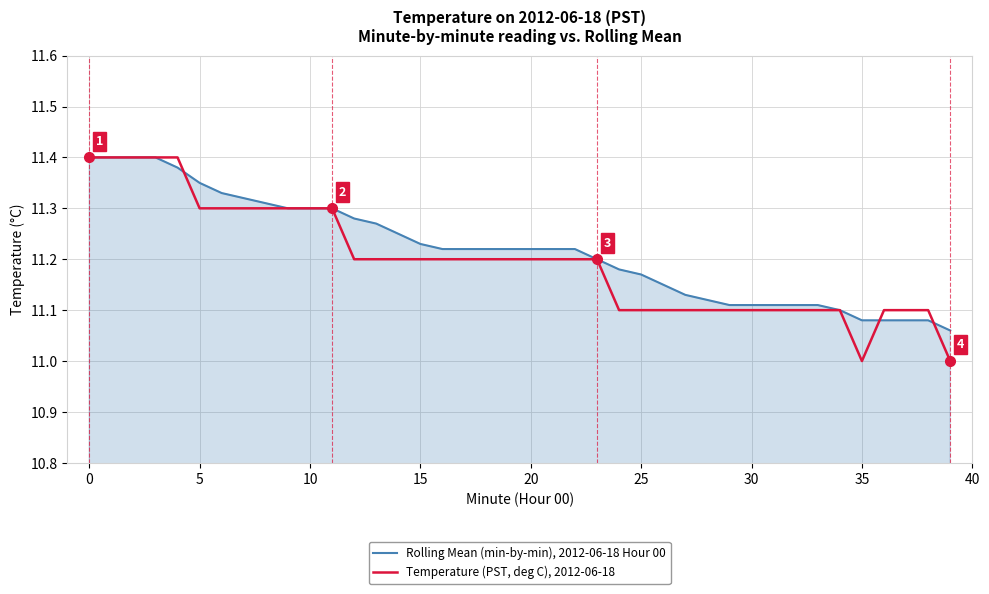

Does the chart have visible grid lines?

Yes